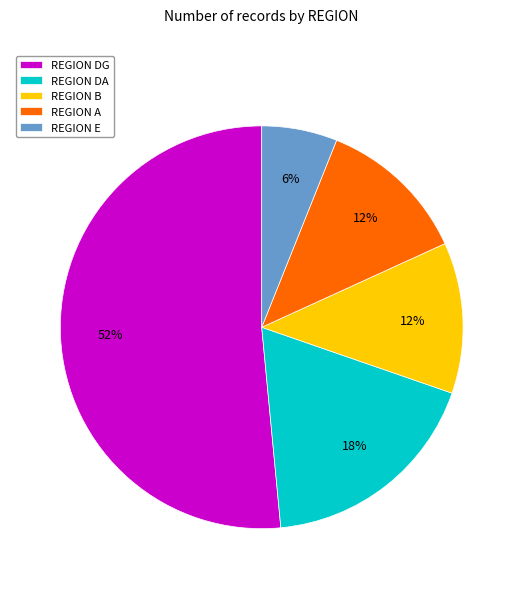

Which category has the smallest portion of the pie?

REGION E